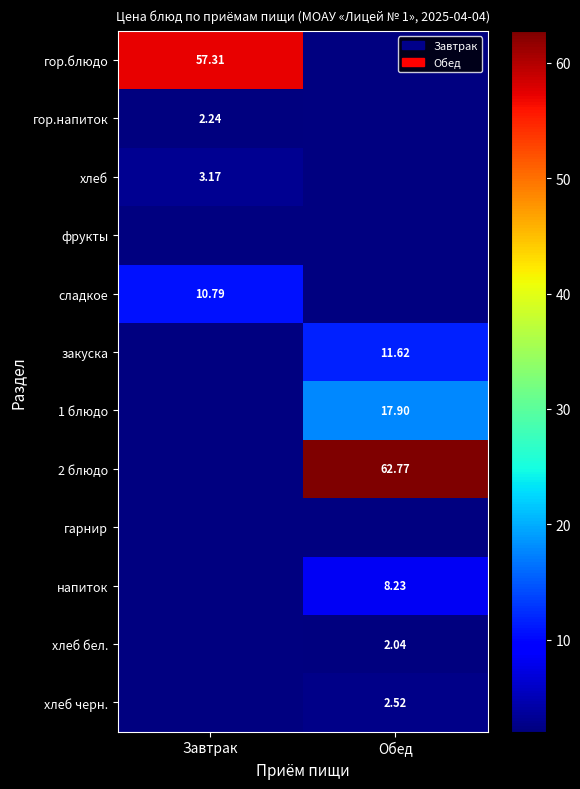

How many data points in закуска are above 11?

1